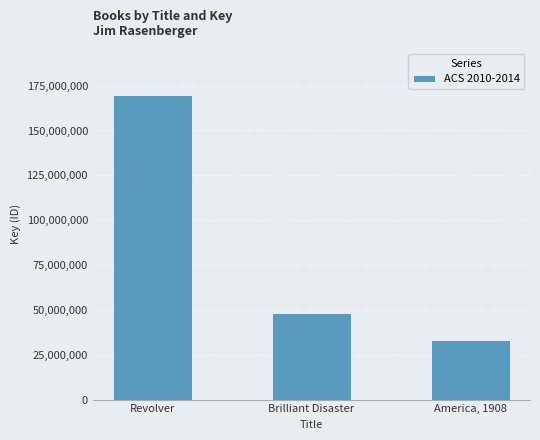

What is the smallest value displayed?

33027755